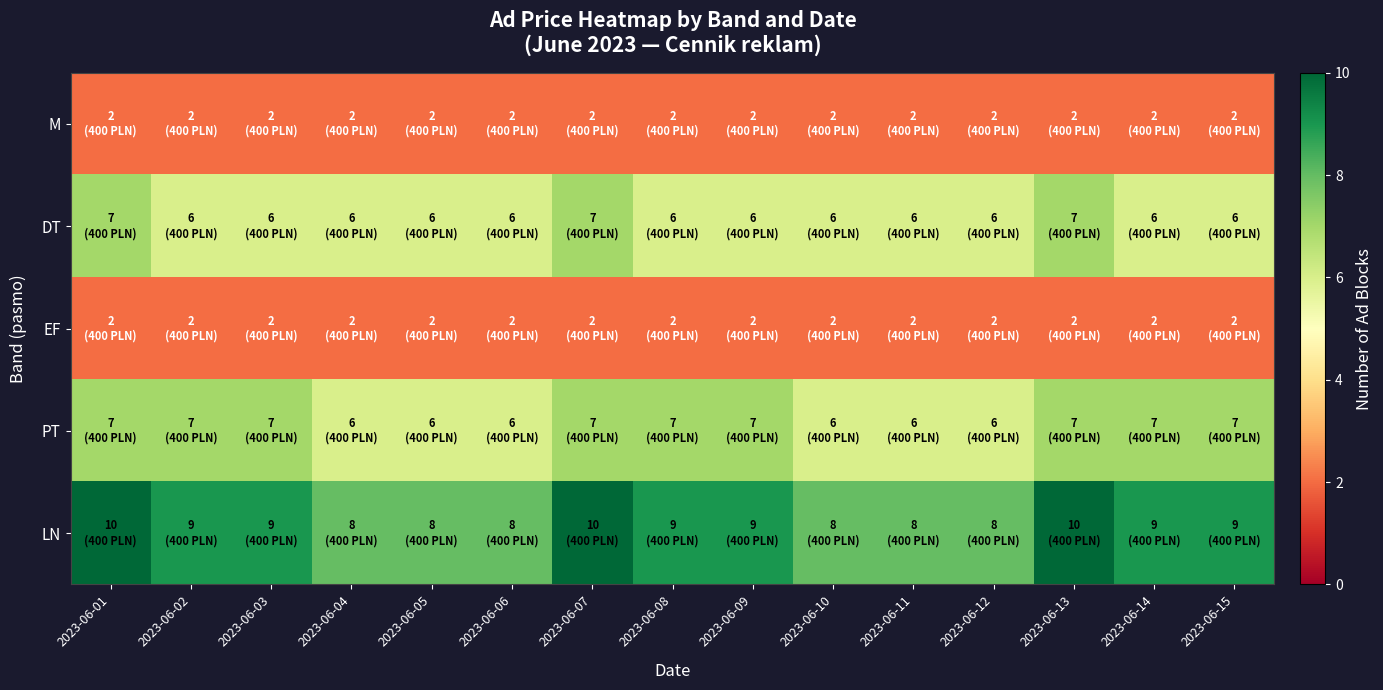

Reading right to left, extract all data points from this chart.

M: 2023-06-15=2	2023-06-14=2	2023-06-13=2	2023-06-12=2	2023-06-11=2	2023-06-10=2	2023-06-09=2	2023-06-08=2	2023-06-07=2	2023-06-06=2	2023-06-05=2	2023-06-04=2	2023-06-03=2	2023-06-02=2	2023-06-01=2
DT: 2023-06-15=6	2023-06-14=6	2023-06-13=7	2023-06-12=6	2023-06-11=6	2023-06-10=6	2023-06-09=6	2023-06-08=6	2023-06-07=7	2023-06-06=6	2023-06-05=6	2023-06-04=6	2023-06-03=6	2023-06-02=6	2023-06-01=7
EF: 2023-06-15=2	2023-06-14=2	2023-06-13=2	2023-06-12=2	2023-06-11=2	2023-06-10=2	2023-06-09=2	2023-06-08=2	2023-06-07=2	2023-06-06=2	2023-06-05=2	2023-06-04=2	2023-06-03=2	2023-06-02=2	2023-06-01=2
PT: 2023-06-15=7	2023-06-14=7	2023-06-13=7	2023-06-12=6	2023-06-11=6	2023-06-10=6	2023-06-09=7	2023-06-08=7	2023-06-07=7	2023-06-06=6	2023-06-05=6	2023-06-04=6	2023-06-03=7	2023-06-02=7	2023-06-01=7
LN: 2023-06-15=9	2023-06-14=9	2023-06-13=10	2023-06-12=8	2023-06-11=8	2023-06-10=8	2023-06-09=9	2023-06-08=9	2023-06-07=10	2023-06-06=8	2023-06-05=8	2023-06-04=8	2023-06-03=9	2023-06-02=9	2023-06-01=10